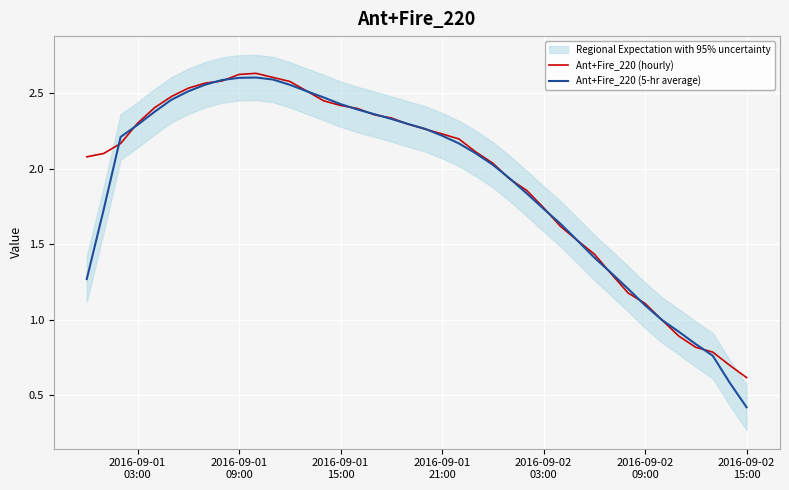

Read the Ant+Fire_220 (hourly) value at 2016-09-02 03:00.

1.7